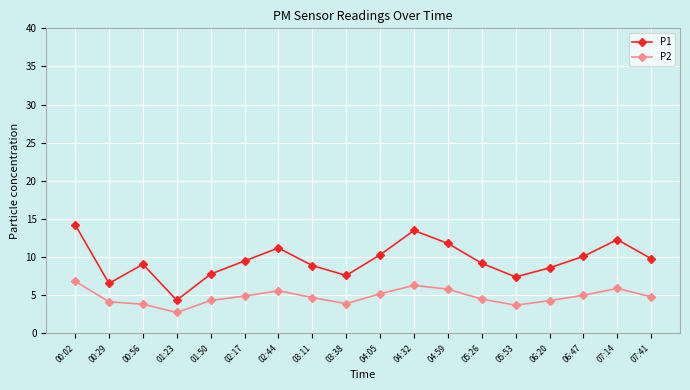

Does the chart display data point markers on the line(s)?

Yes